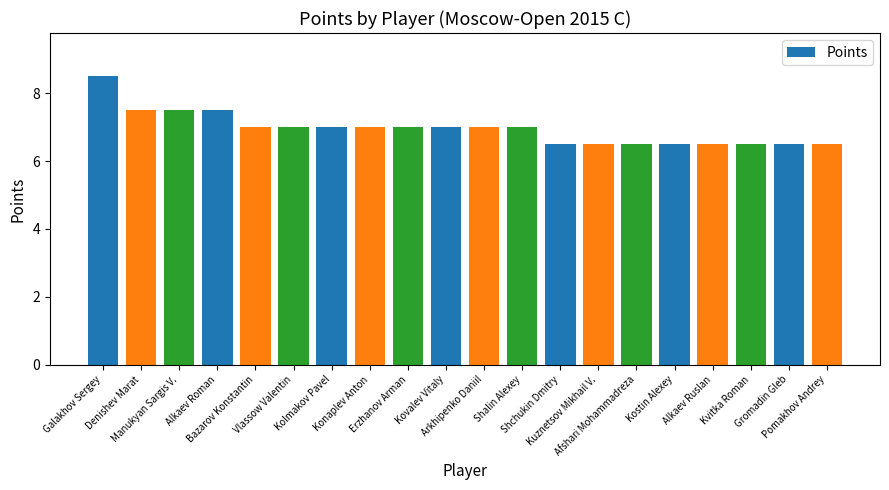

How many values are between 6 and 7?

16